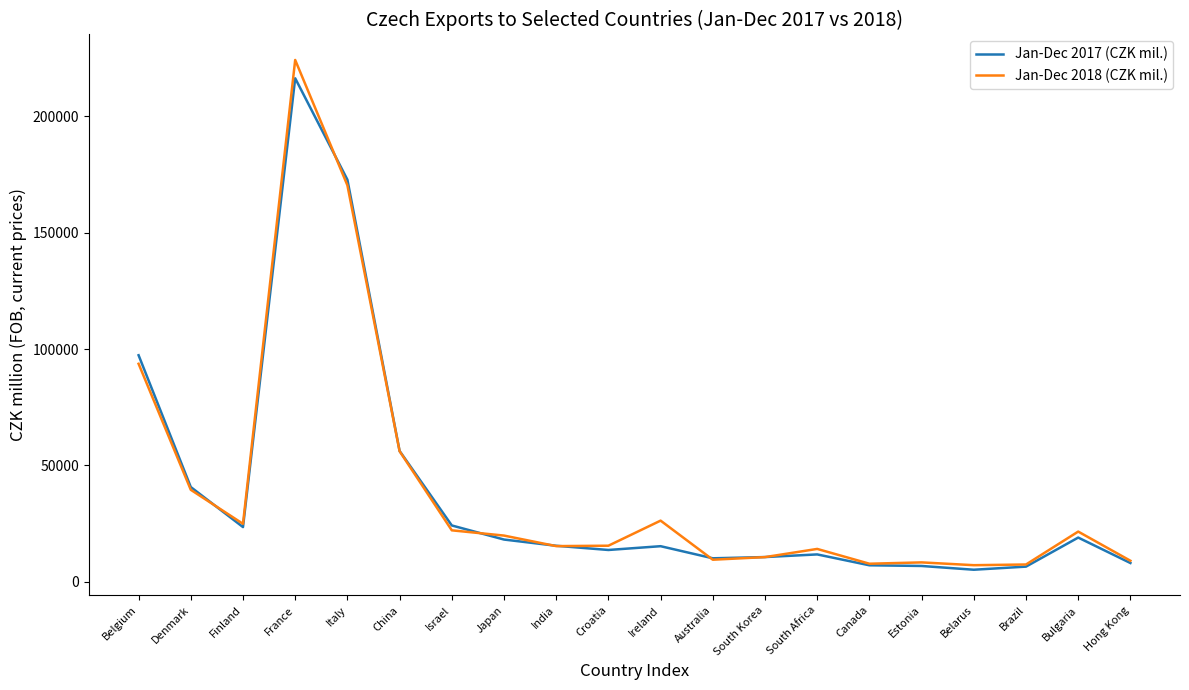

How many values in the Jan-Dec 2017 (CZK mil.) series are below 15499?

10